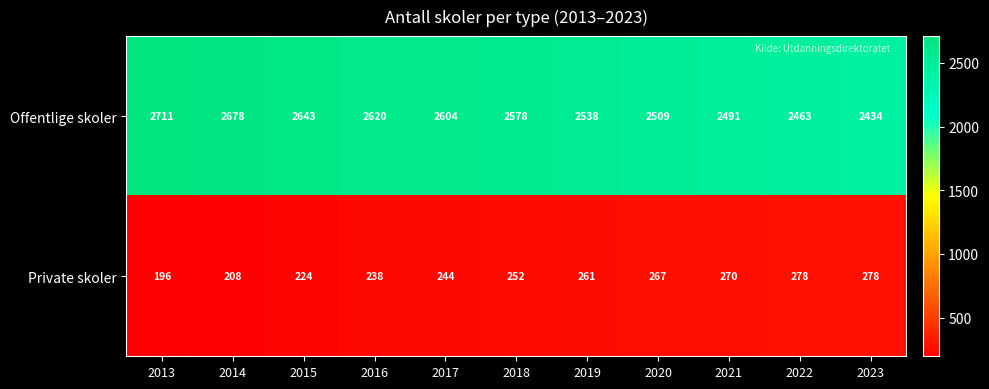

True or false: Private skoler has a value of 158 at 2019.

False